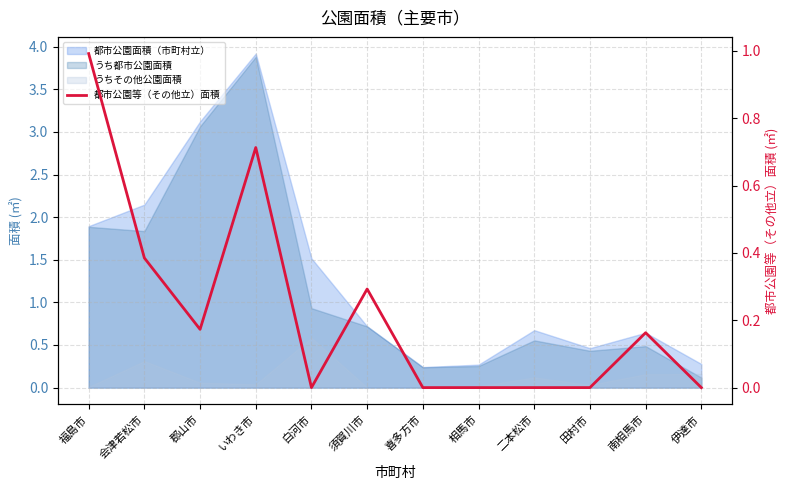

Reading left to right, what are all the values shown in this chart?

1.0	0.4	0.2	0.7	0.0	0.3	0.0	0.0	0.0	0.0	0.2	0.0